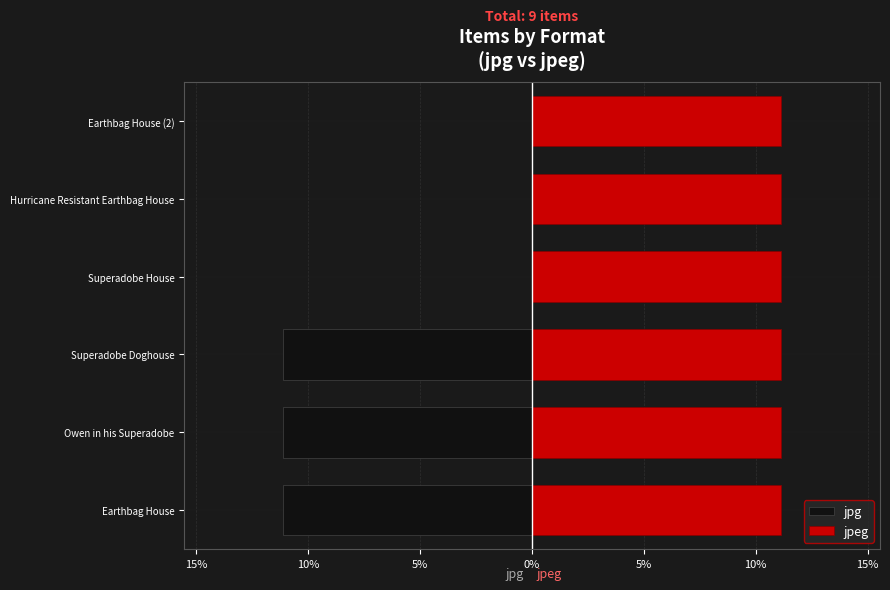

List the series in order of their overall mean, highest first.

jpeg, jpg